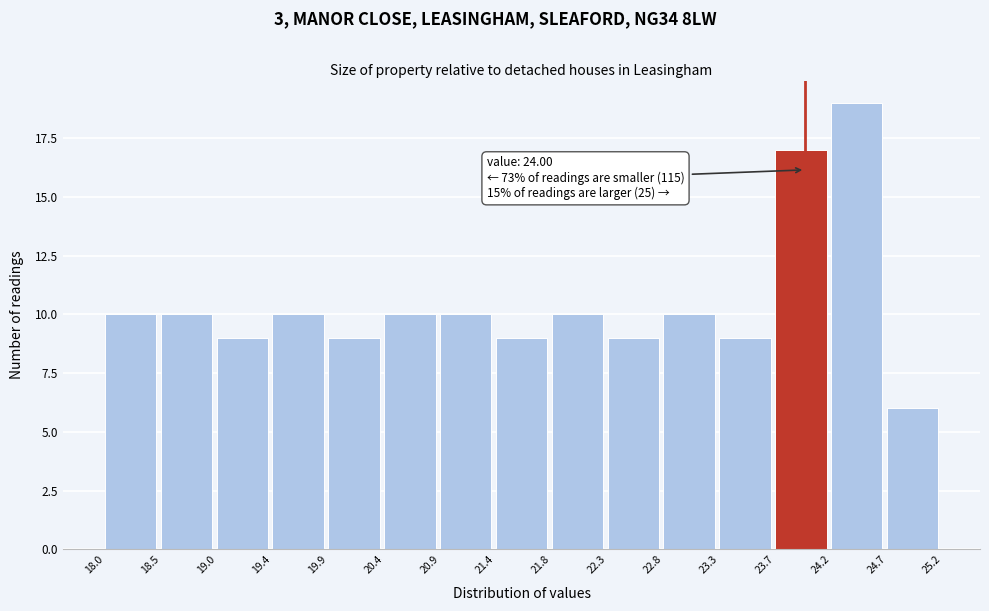

Which range on the x-axis has the tallest bar?

24.2 to 24.7